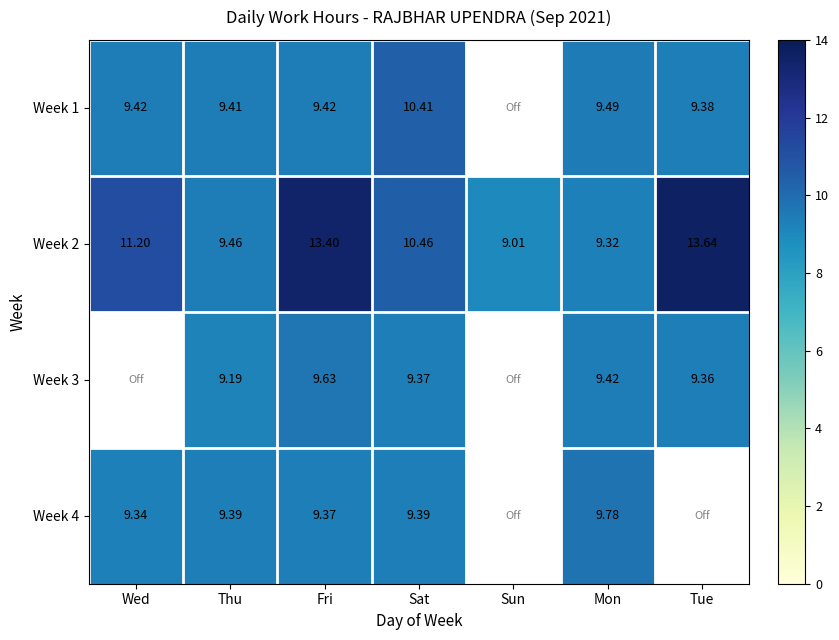

Rank the categories by Week 2 value from highest to lowest.

Tue, Fri, Wed, Sat, Thu, Mon, Sun